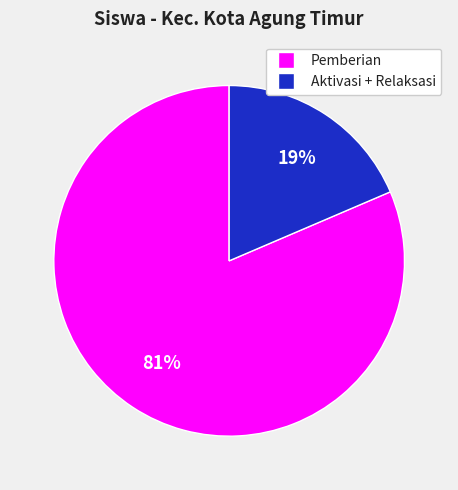

Is there any slice that represents more than half of the pie?

Yes